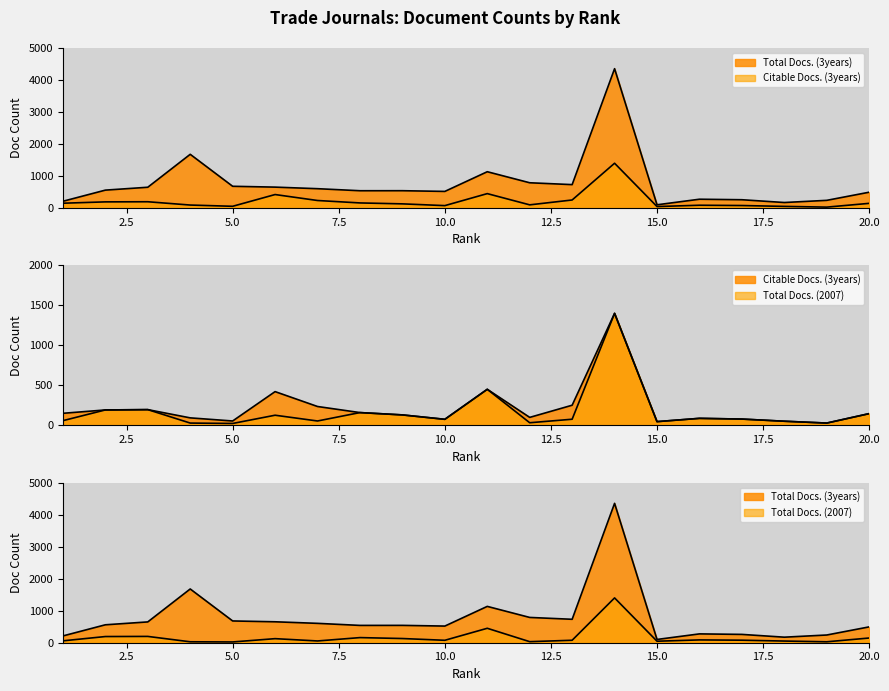

True or false: Total Docs. (2007) and Total Docs. (3years) intersect in this chart.

False